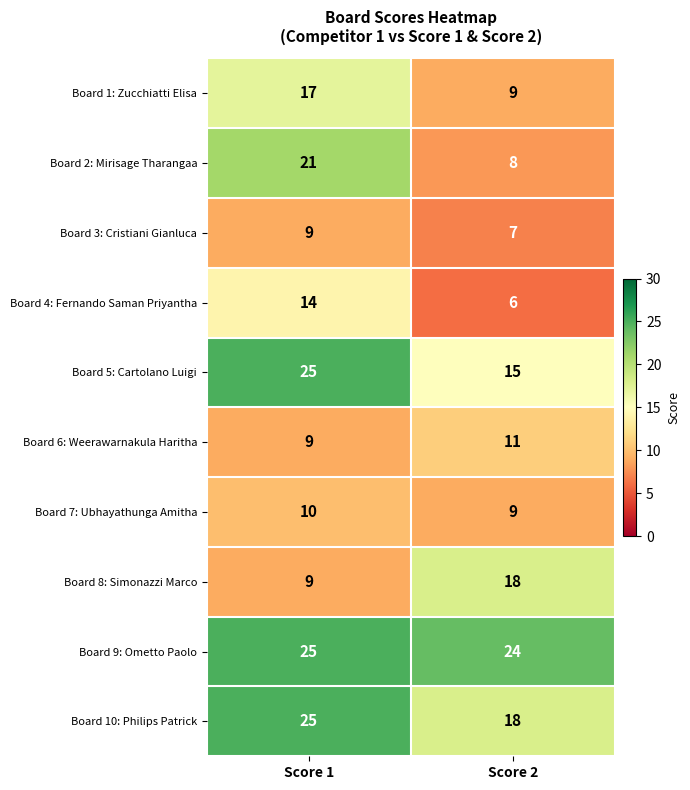

What is the total value across all series at Score 2?

125